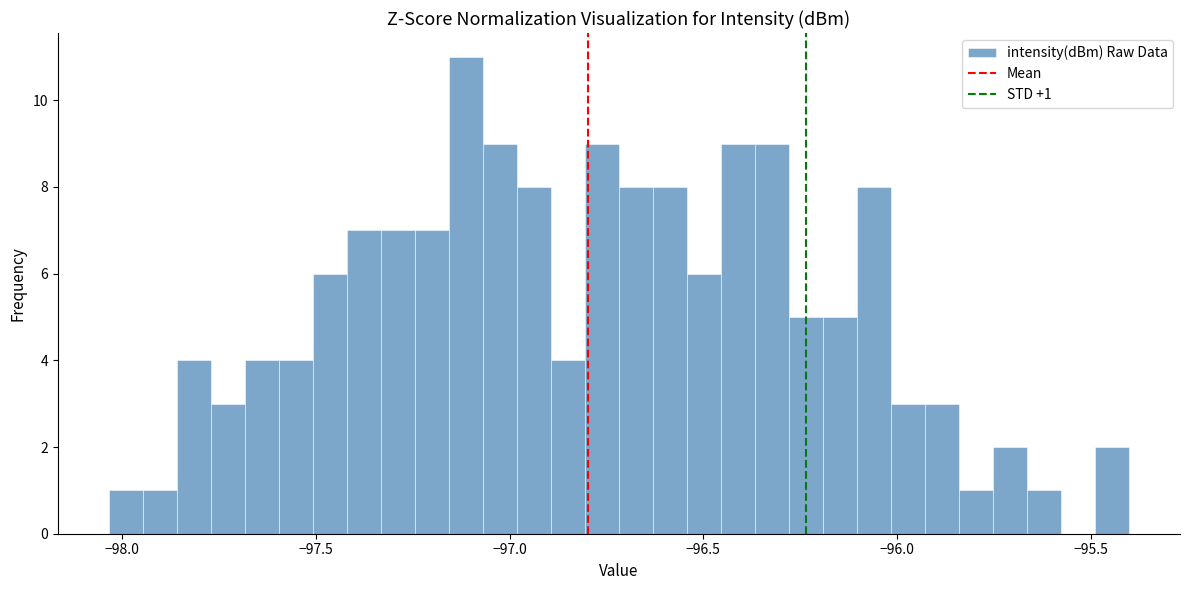

Read against the x-axis, roughly where is the centre of the tallest bar?

-97.10